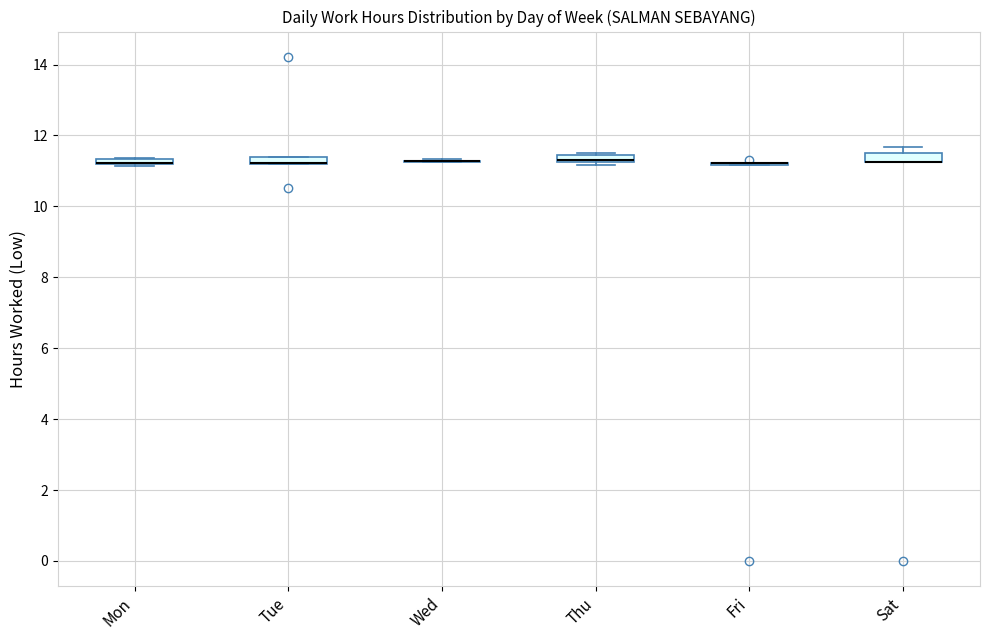

Where is the upper edge of the box for Mon on the y-axis? The values are not printed on the chart, so give them approximately, as read against the axis.

11.4